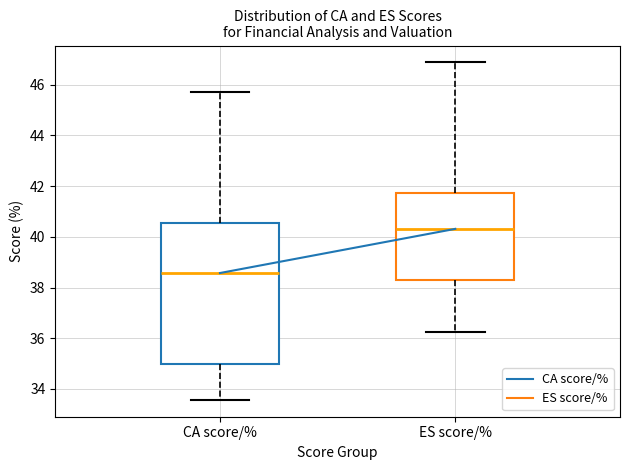

Reading left to right, read every box against the y-axis: the position of its median line, the range the box covers, and the ends of its whiskers. The values are not printed on the chart, so give them approximately, as read against the axis.

CA score/%: median 38.6, box 35.0 to 40.6, whiskers 33.6 to 45.8
ES score/%: median 40.4, box 38.2 to 41.8, whiskers 36.2 to 46.8